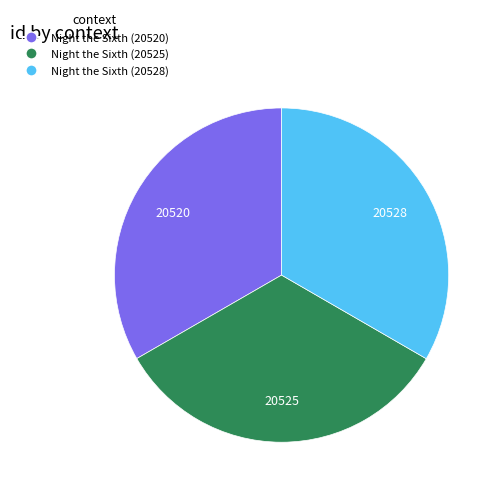

Is it true that Night the Sixth (20520) is 28% of the pie?

False